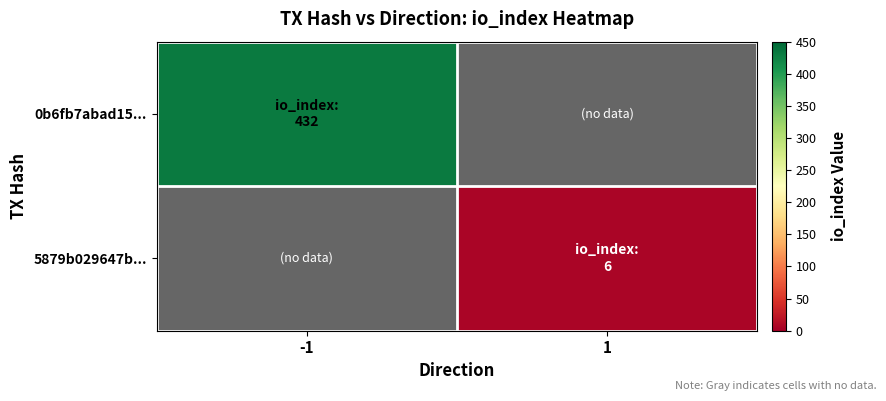

Between 1 and -1, which is larger?

-1